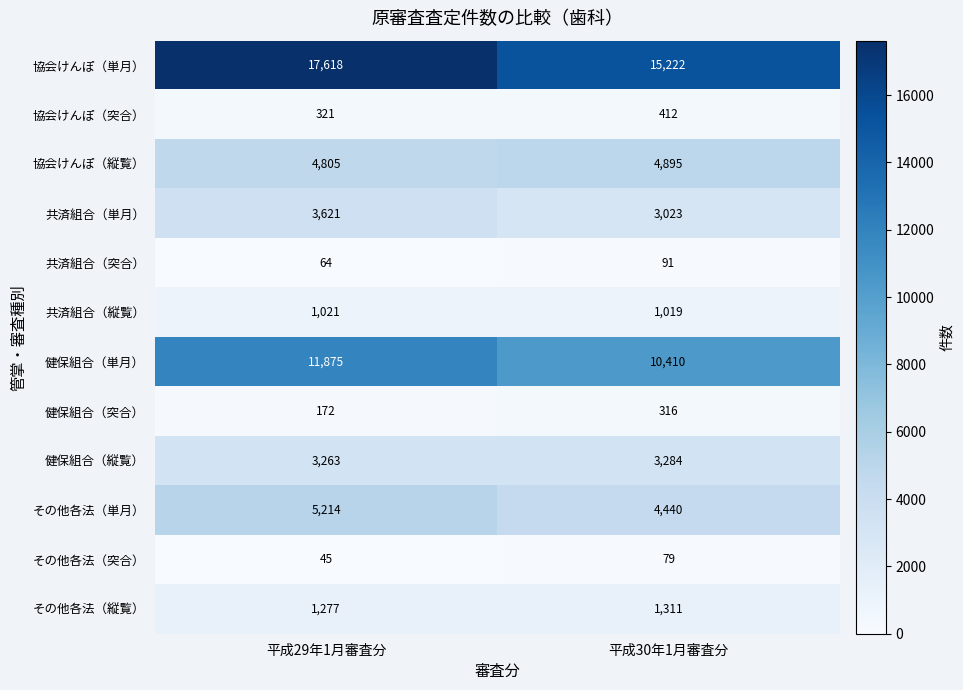

What is the difference between the highest and lowest values at 平成29年1月審査分?

17573